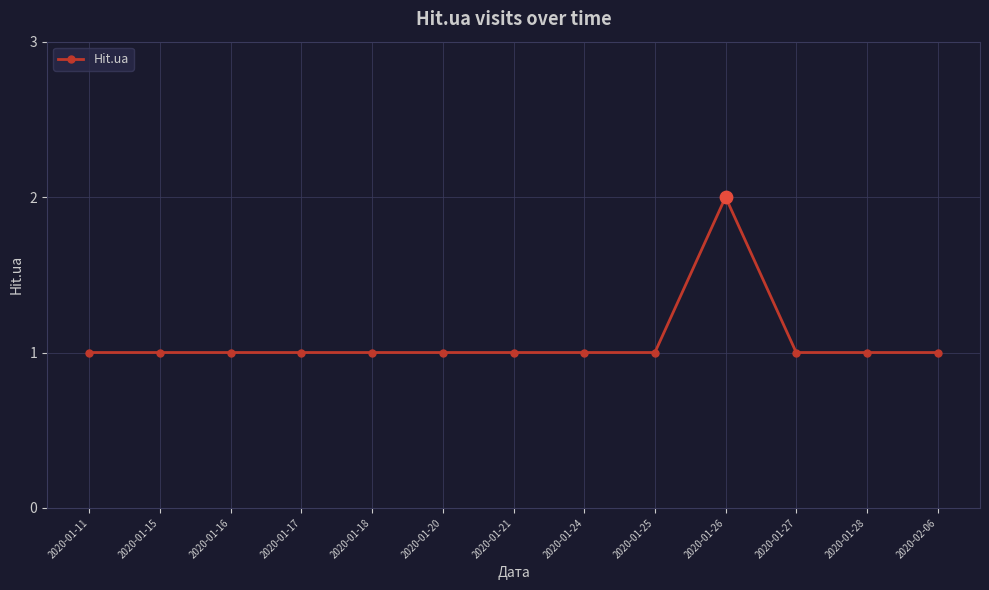

Which has a higher value, 2020-01-28 or 2020-01-26?

2020-01-26